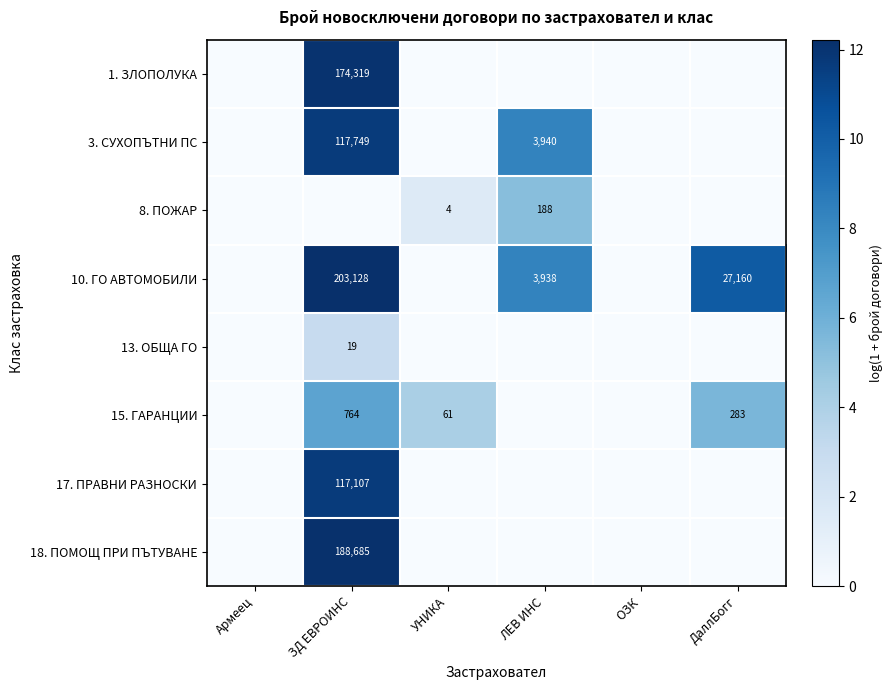

Which series has the largest range (max minus min)?

10. ГО АВТОМОБИЛИ